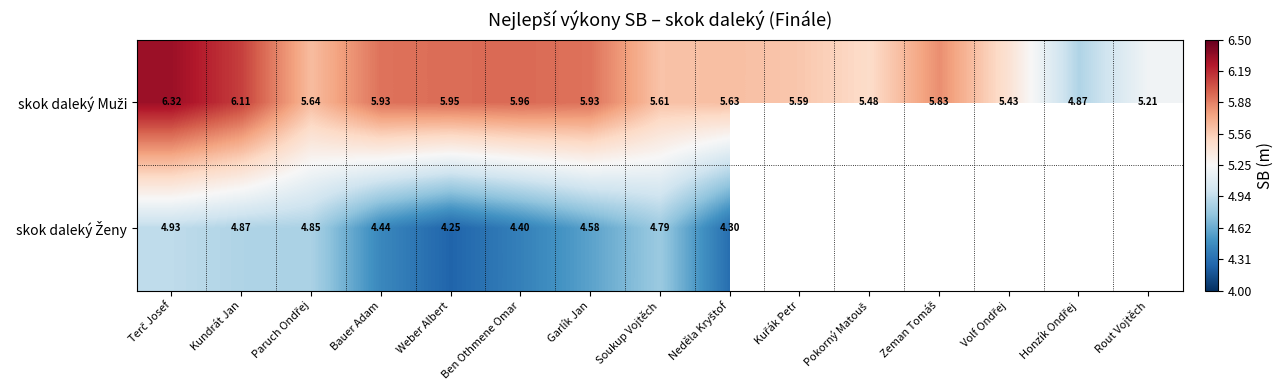

Which category has the lowest value in the skok daleký Ženy series?

Weber Albert